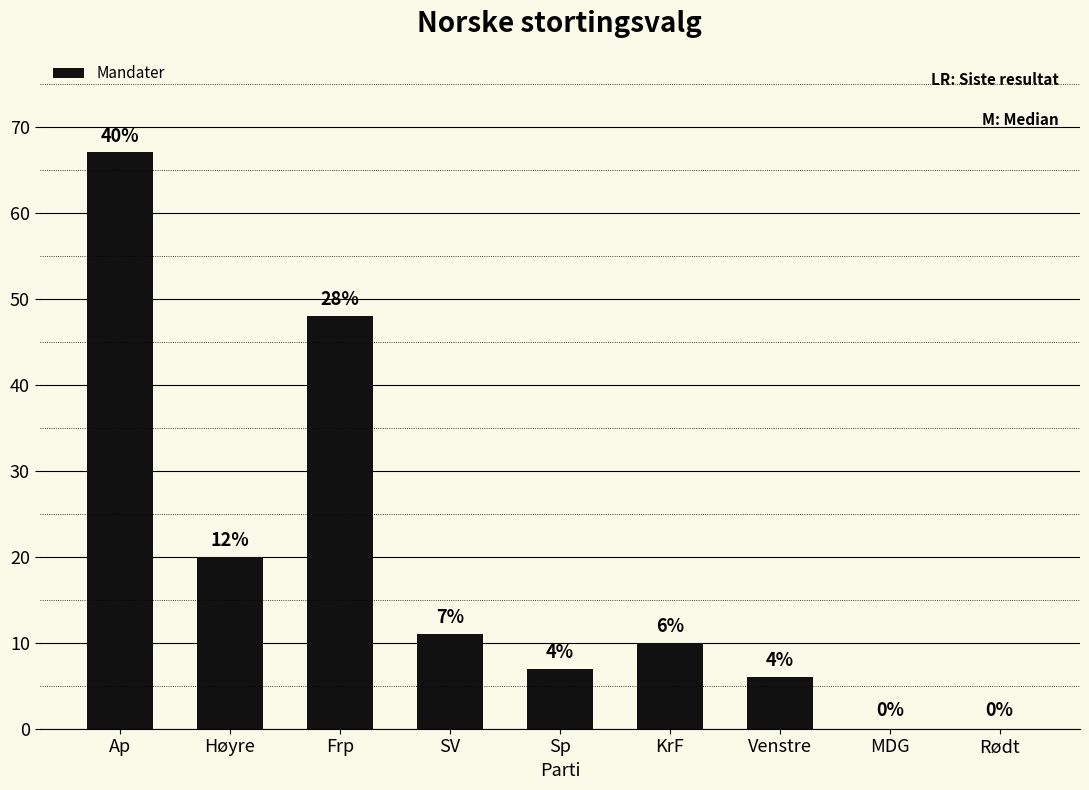

The value at SV is 16. True or false?

False